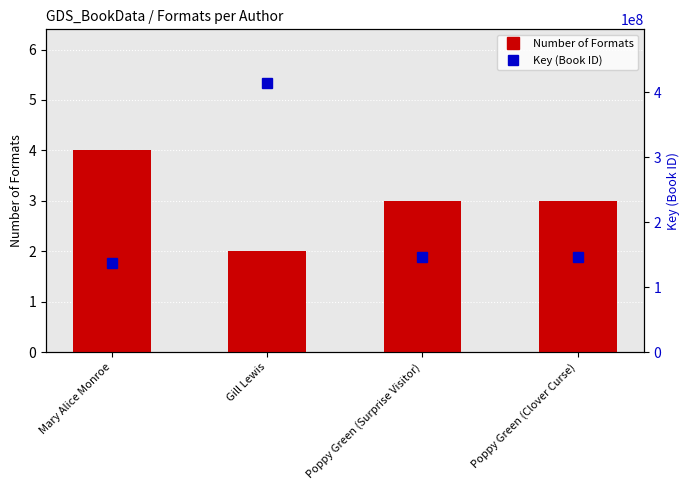

What are all the series names shown in the legend?

Number of Formats, Key (Book ID)